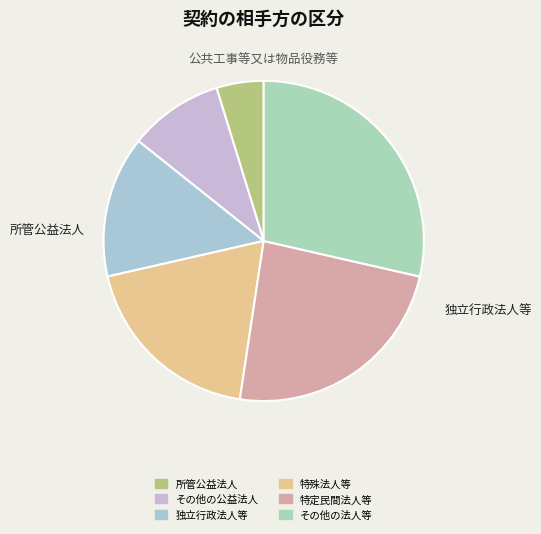

What is the smallest slice in the pie chart?

所管公益法人